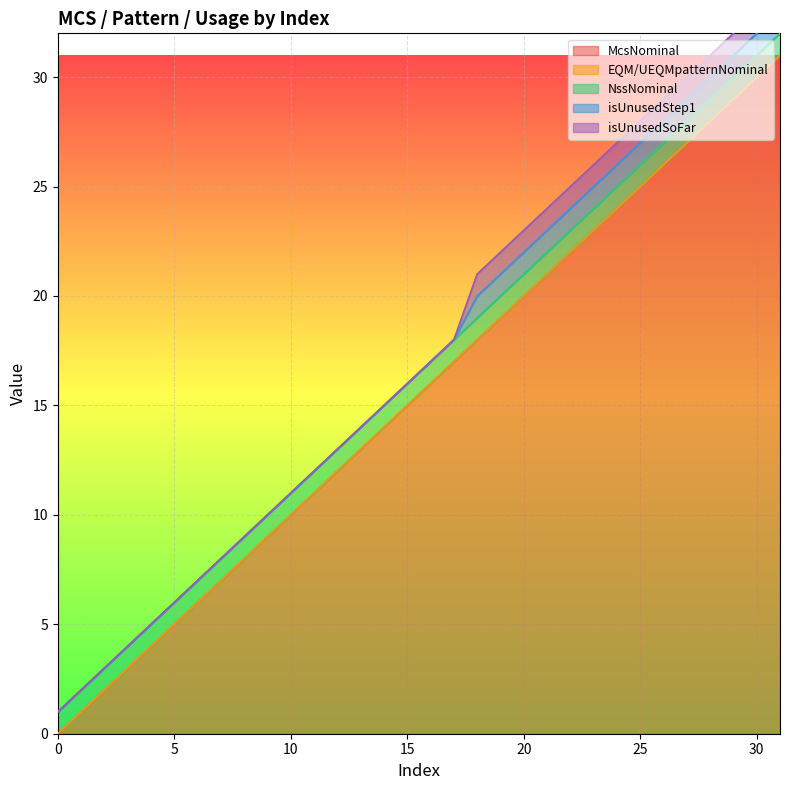

Which has a higher value, 25 or 14?

25